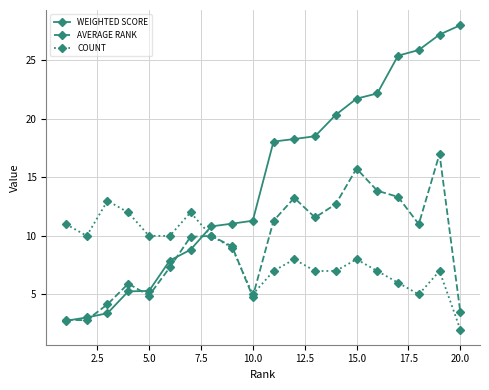

List the series in order of their peak value, highest first.

WEIGHTED SCORE, AVERAGE RANK, COUNT